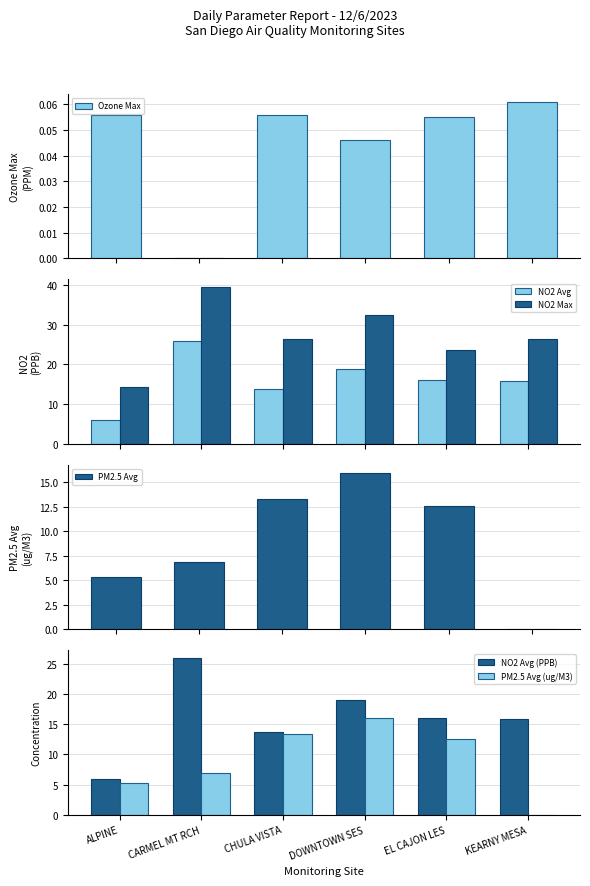

What are all the series names shown in the legend?

Ozone Max, NO2 Avg, NO2 Max, PM2.5 Avg, NO2 Avg (PPB), PM2.5 Avg (ug/M3)